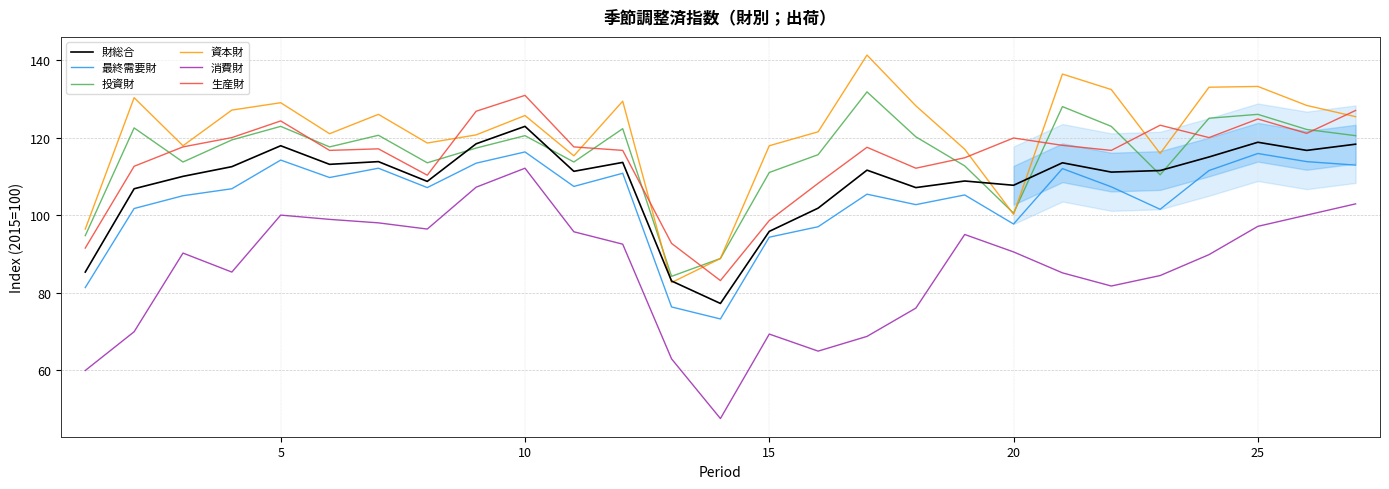

What is the difference between the second highest and minimum values in the 生産財 series?

43.9